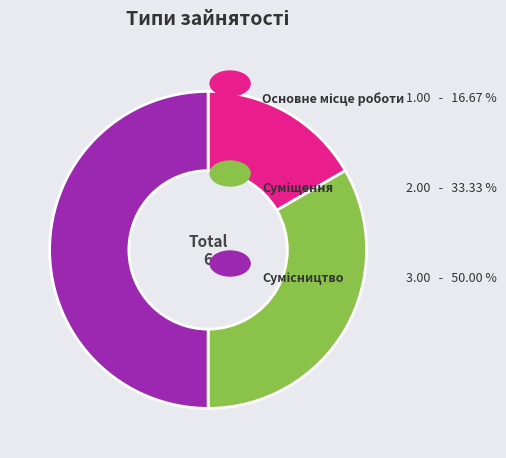

How many segments does this pie chart have?

3